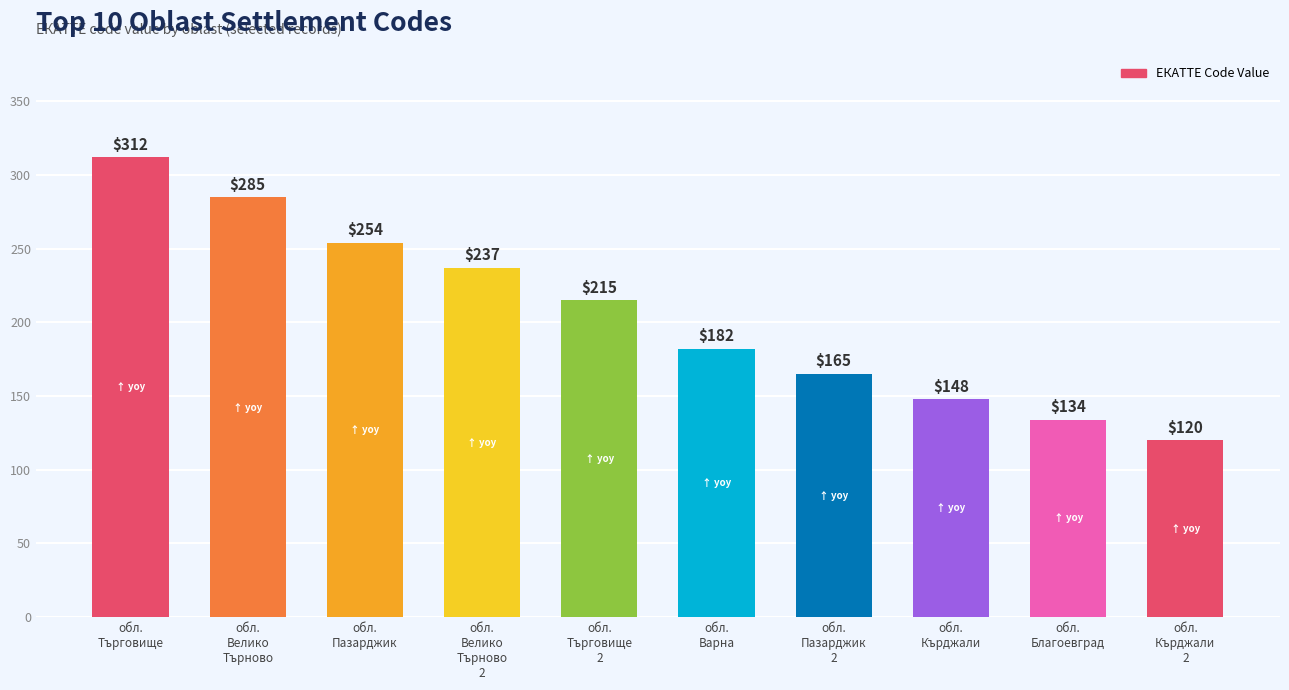

What is the difference between the values at обл.
Велико
Търново and обл.
Кърджали
2?

165